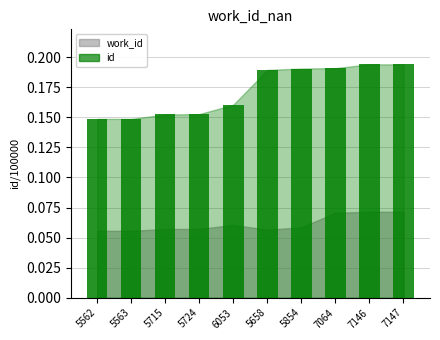

How many values are between 0 and 1?

10